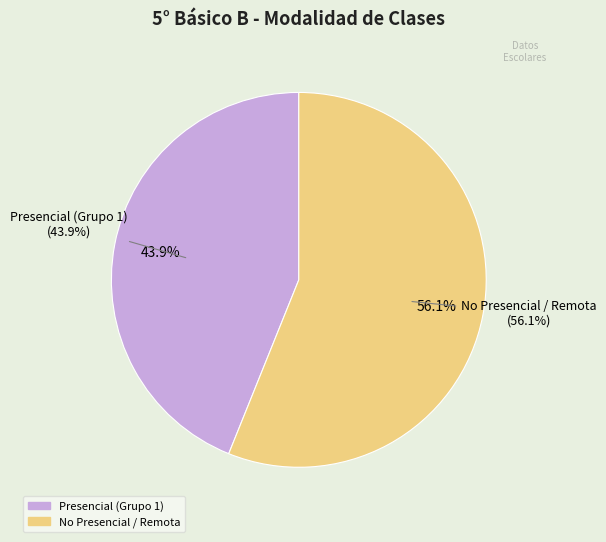

Between Presencial (Grupo 1) and No Presencial / Remota, which is larger?

No Presencial / Remota